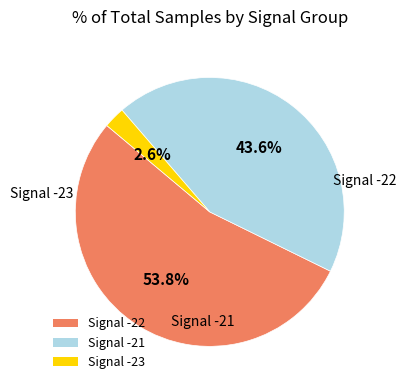

Is there a majority slice in this chart?

Yes